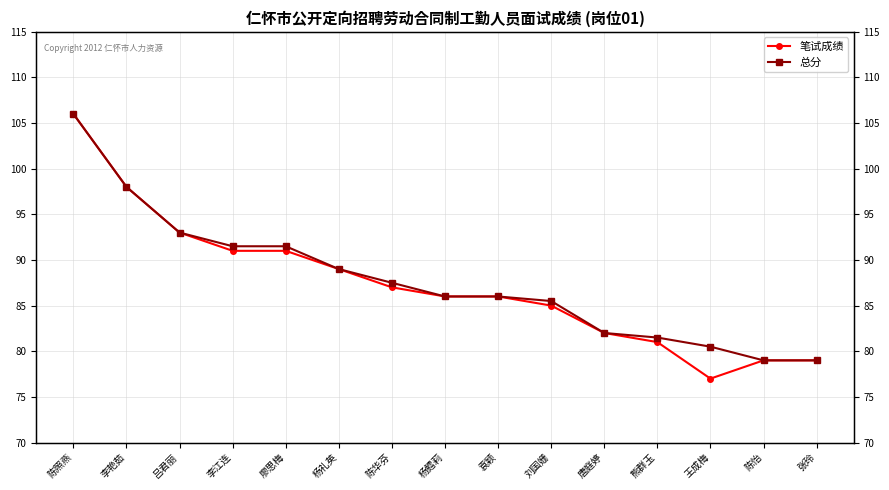

The value of 笔试成绩 at 唐庭婷 is 40.3. True or false?

False